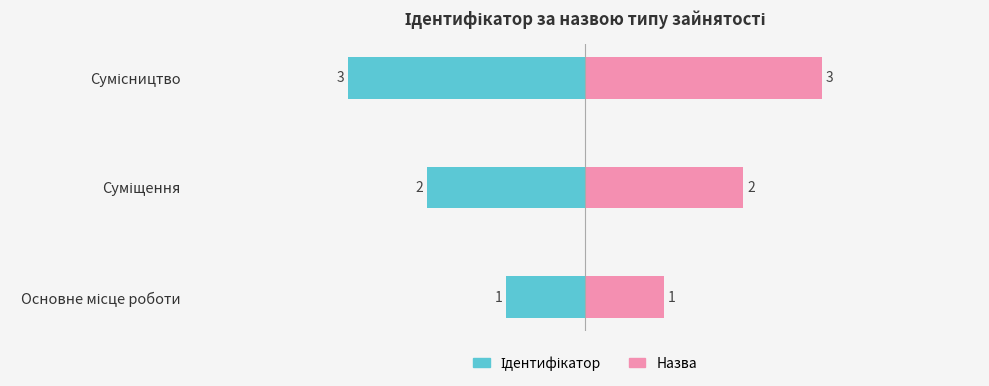

What is the difference between the maximum and minimum values?

2